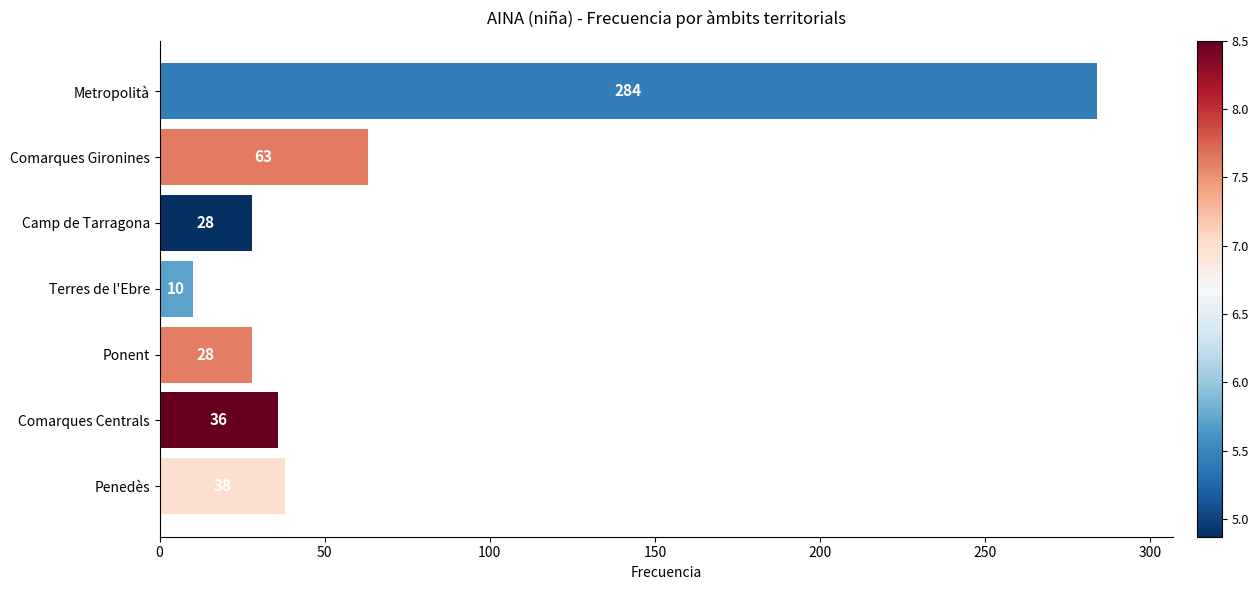

The chart shows a value of 127 at Metropolità. True or false?

False